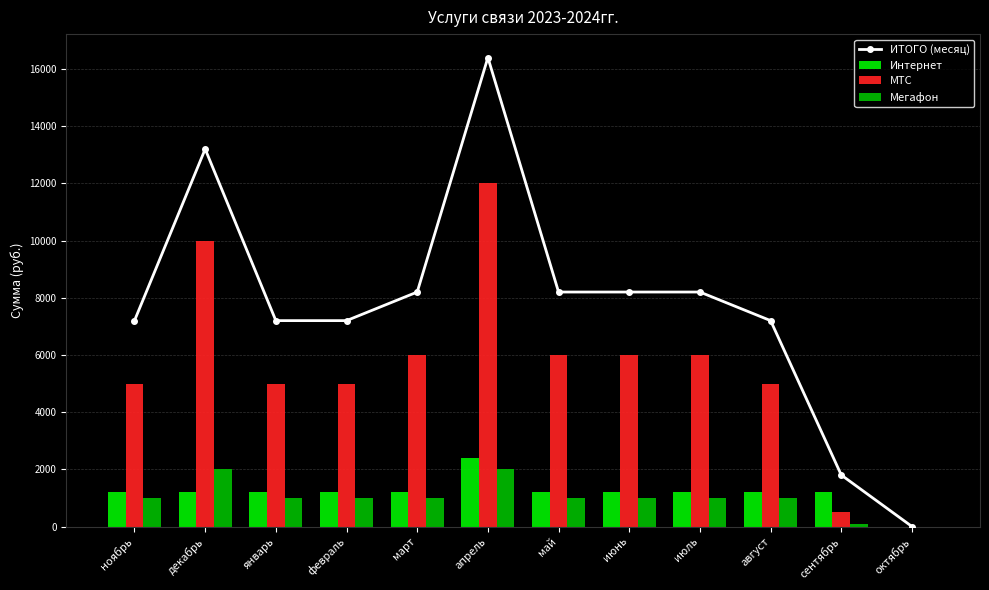

The Мегафон series shows 0 at октябрь. True or false?

True